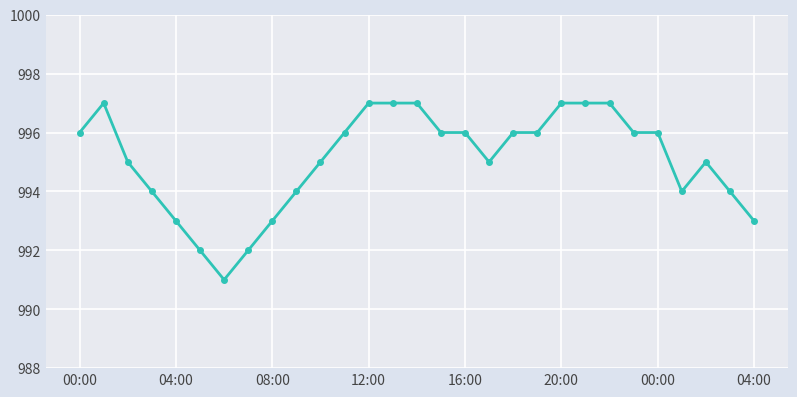

What is the sum of all values?

28857